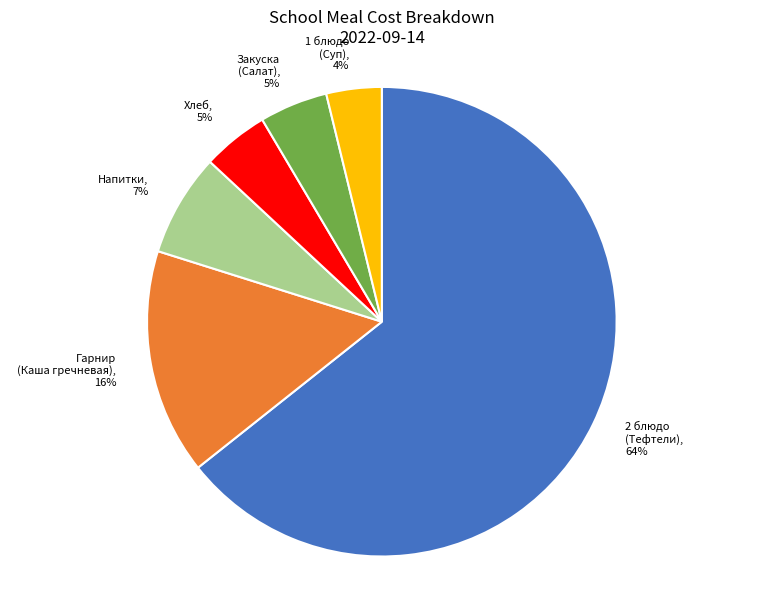

Do 2 блюдо (Тефтели) and Закуска (Салат) together represent more than half of the pie?

Yes